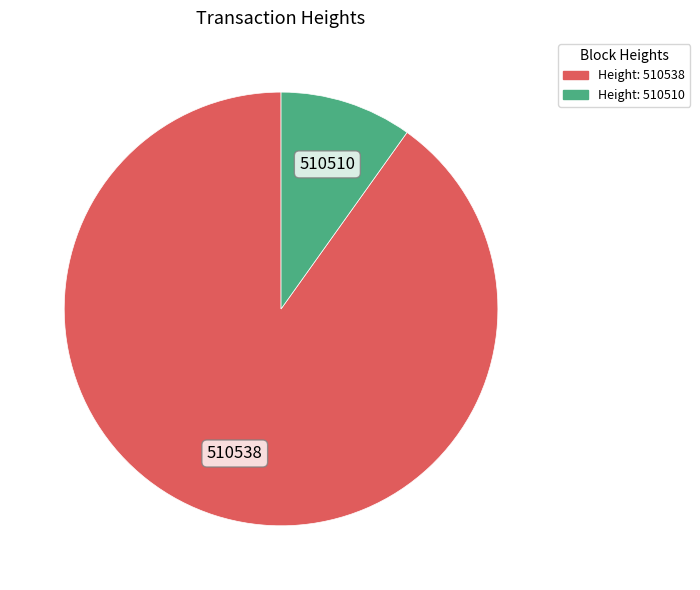

Which slice is the smallest?

Height: 510510